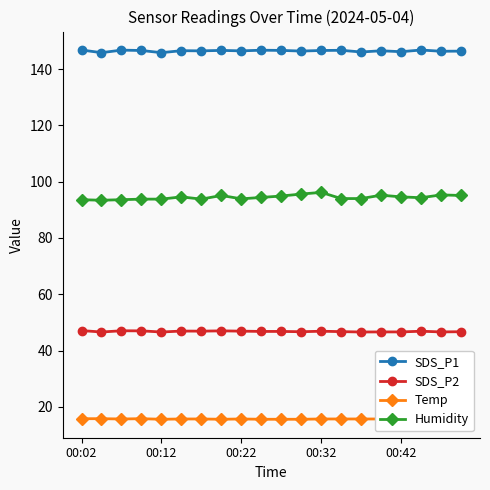

Rank the series by their maximum value, from highest to lowest.

SDS_P1, Humidity, SDS_P2, Temp